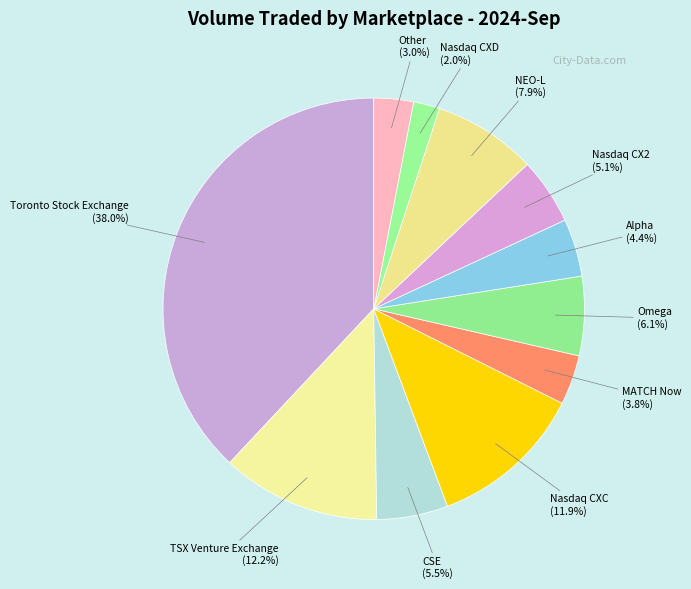

To the nearest percent, what percentage of the pie is NEO-L?

8%